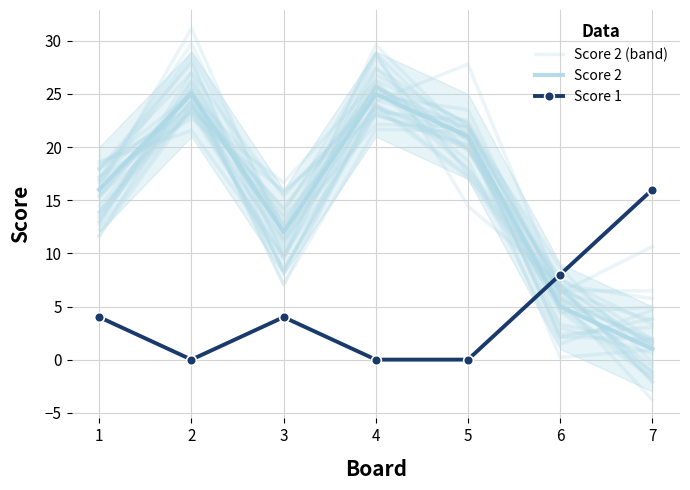

What is the value of the Score 2 point at the 7th from the left?

1.0